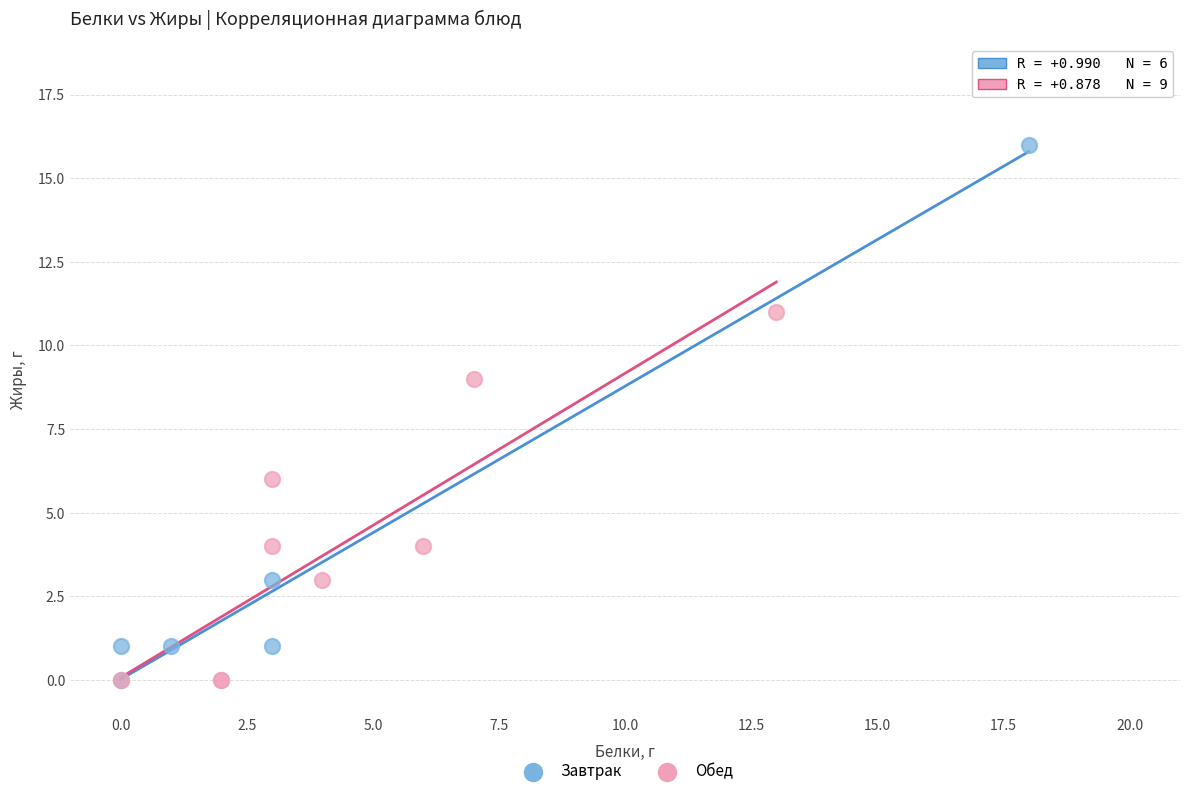

Which series has the largest Y range (max minus min)?

Завтрак